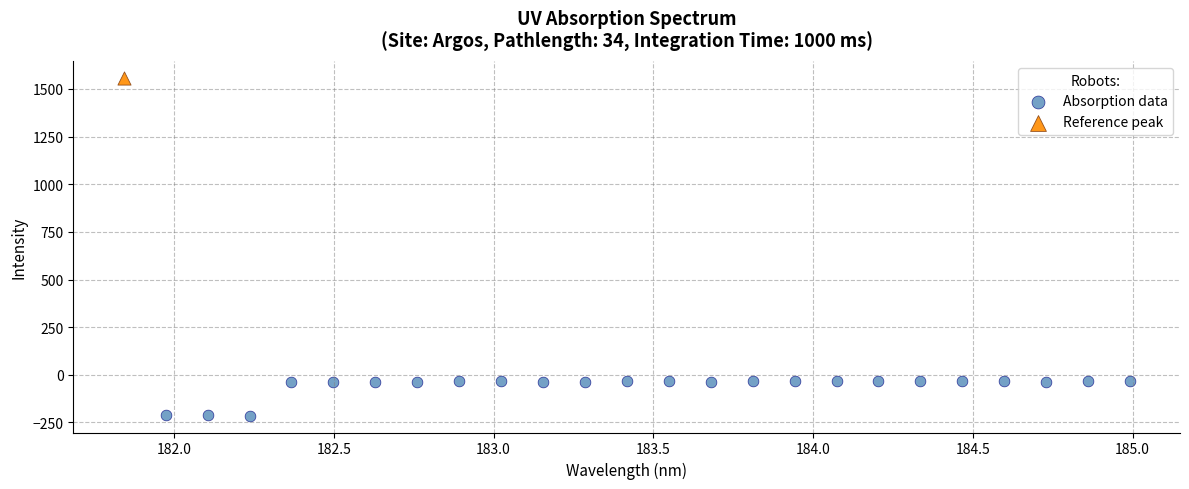

What are all the series names shown in the legend?

Absorption data, Reference peak